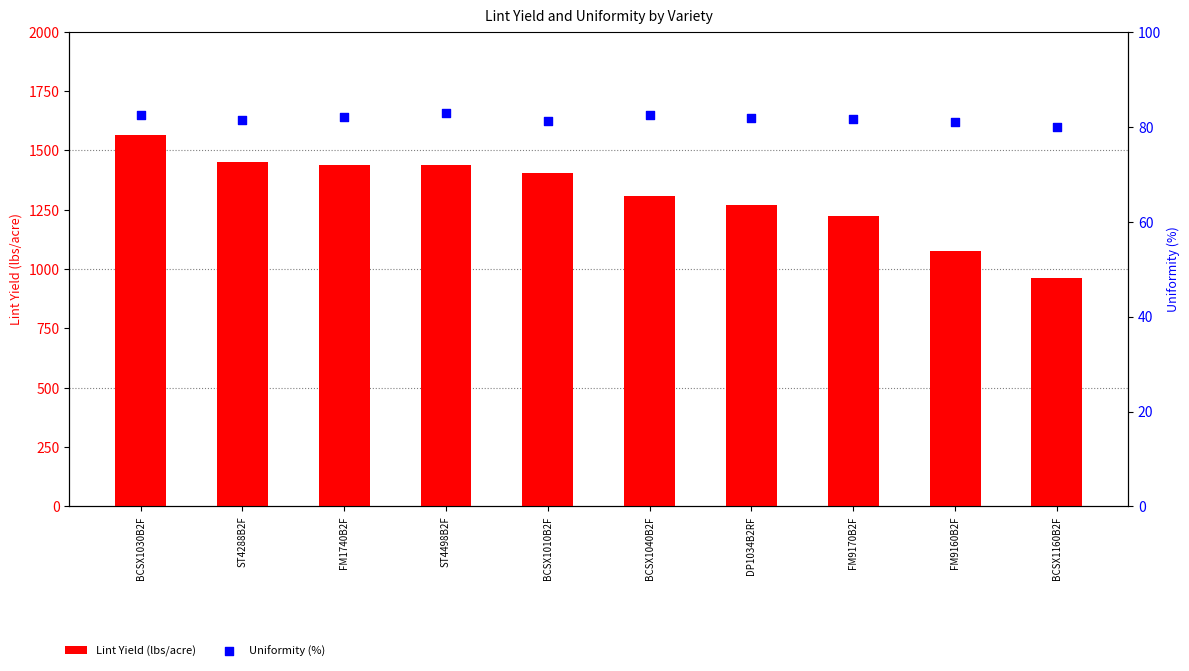

At how many categories does at least one series exceed 537?

10